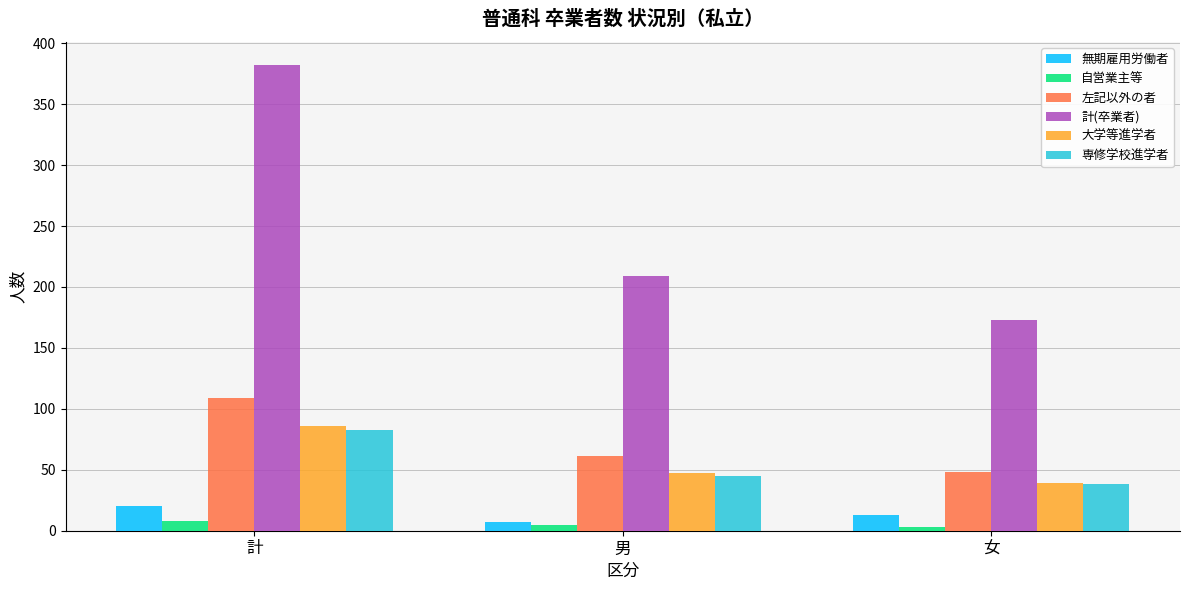

What is the highest value of the 大学等進学者 series?

86